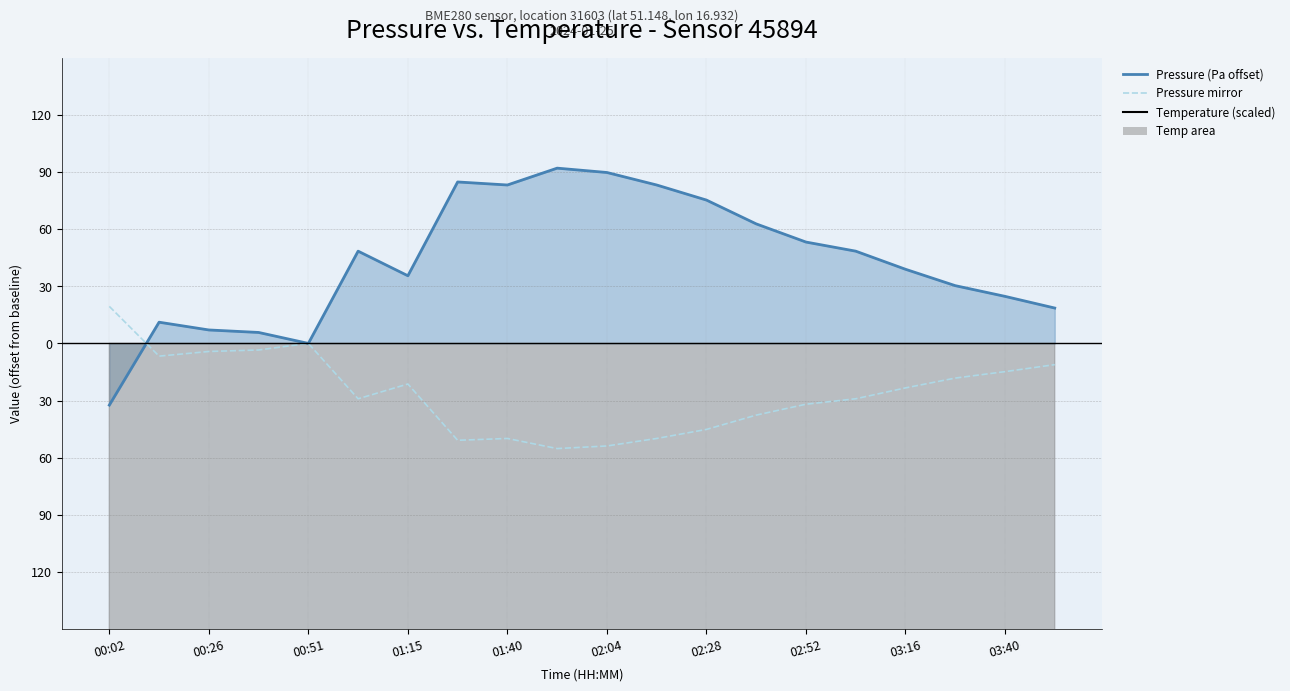

List the series in order of their peak value, lowest first.

Temperature (scaled), Pressure mirror, Pressure (Pa offset)